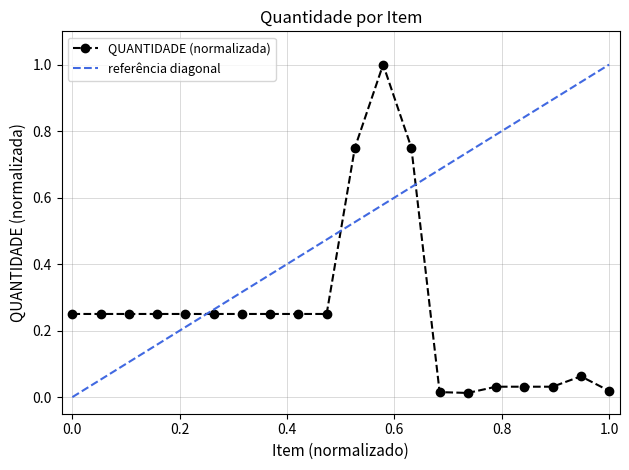

What is the highest value of the QUANTIDADE (normalizada) series?

1.0